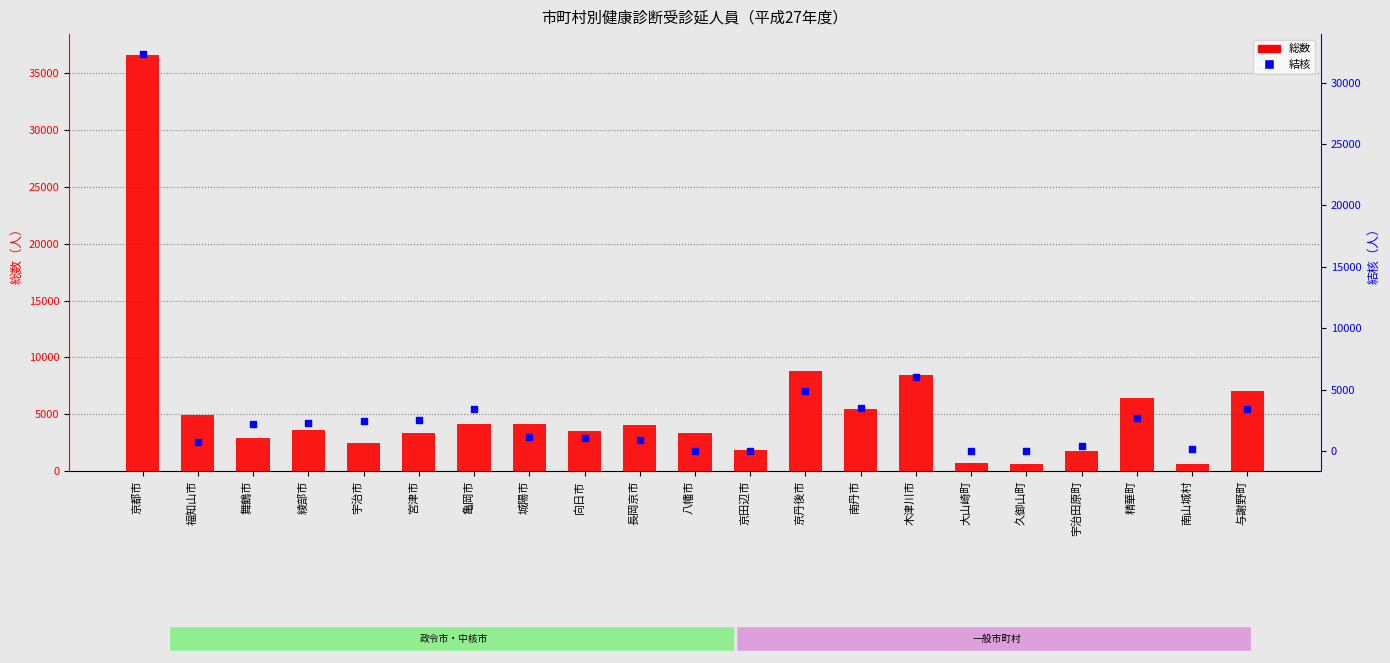

Which series contains the highest Y value?

総数